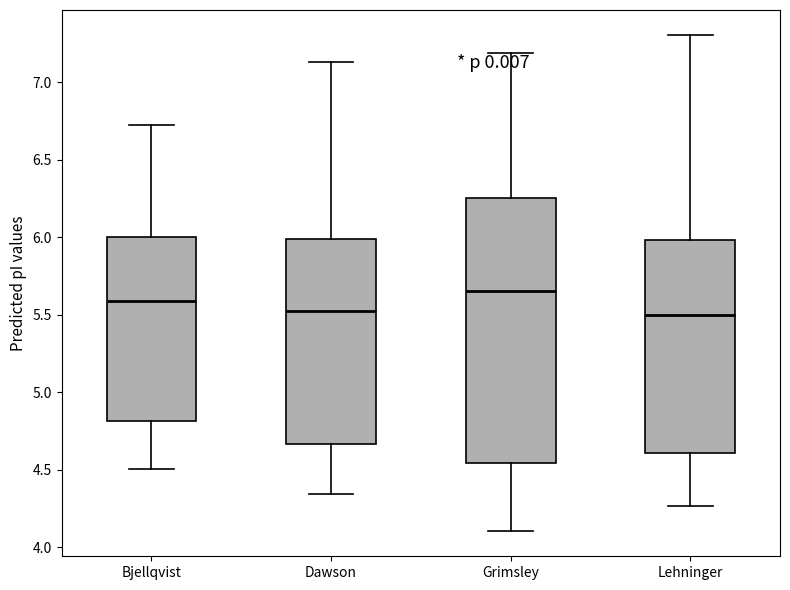

Which box is the tallest, from its lower edge to its upper edge?

Grimsley